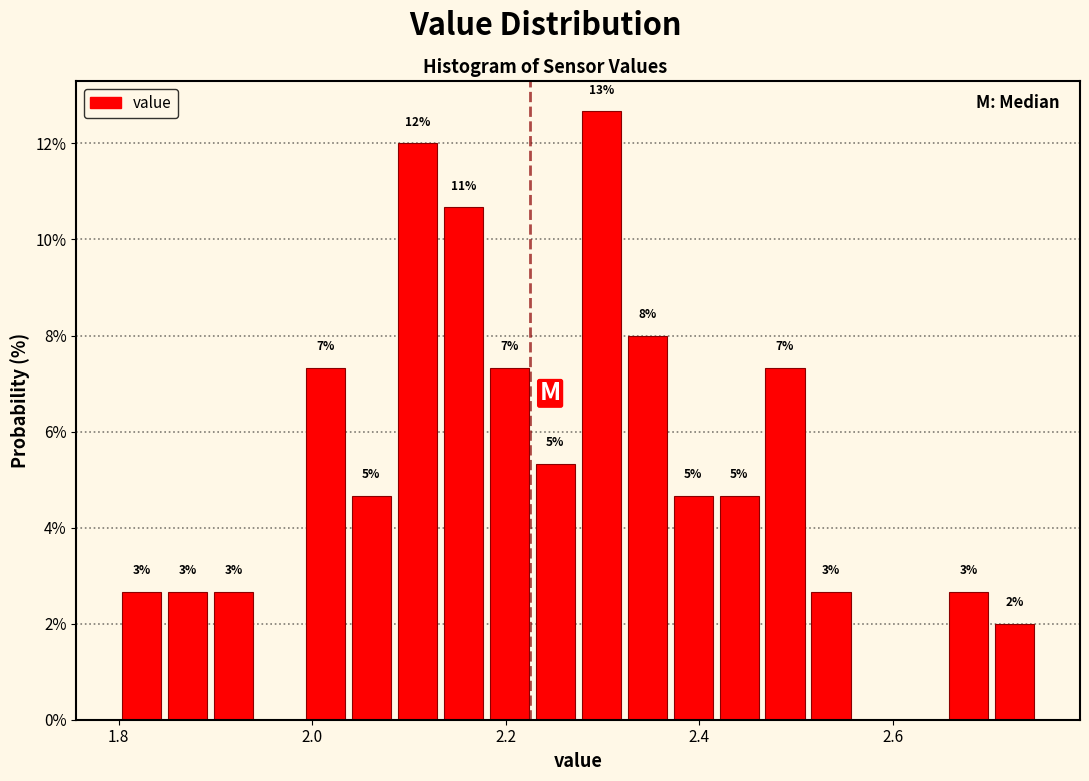

Read against the x-axis, roughly where is the centre of the tallest bar?

2.30